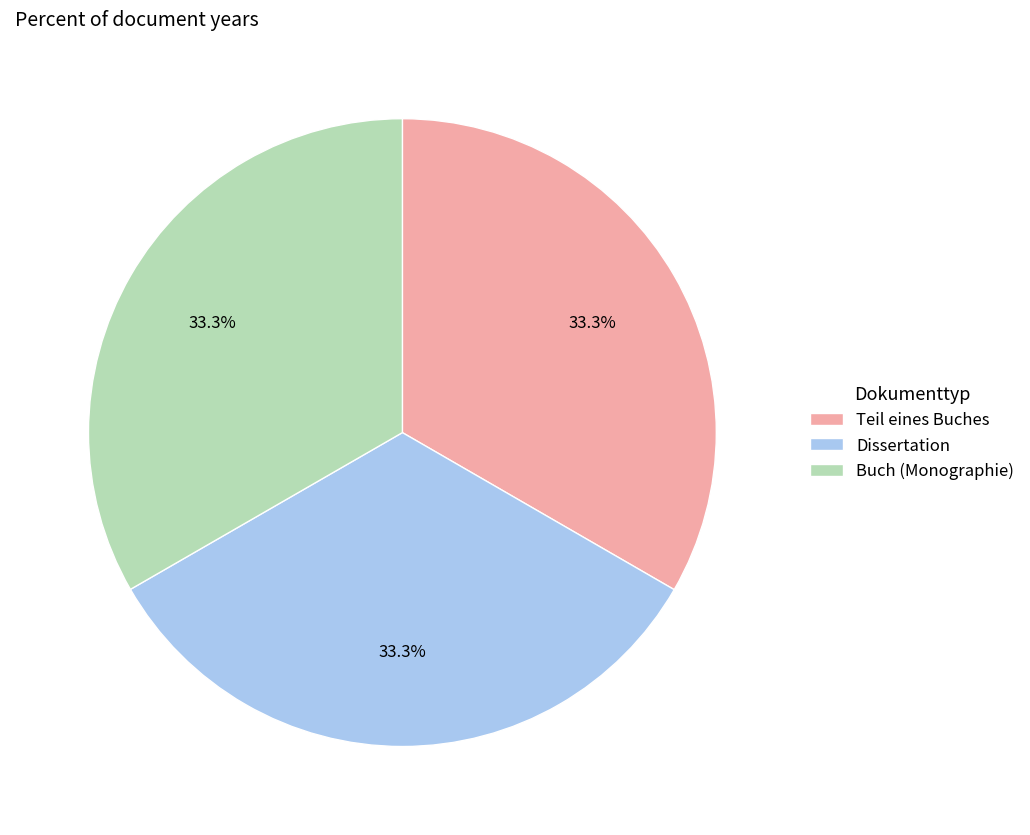

True or false: Teil eines Buches accounts for 23% of the total.

False